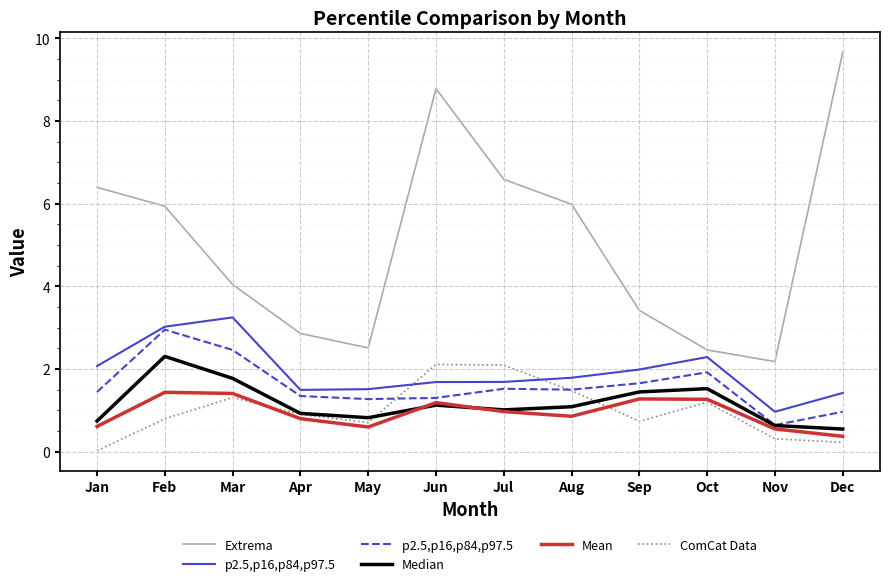

What is the total value across all series at Sep?

10.5